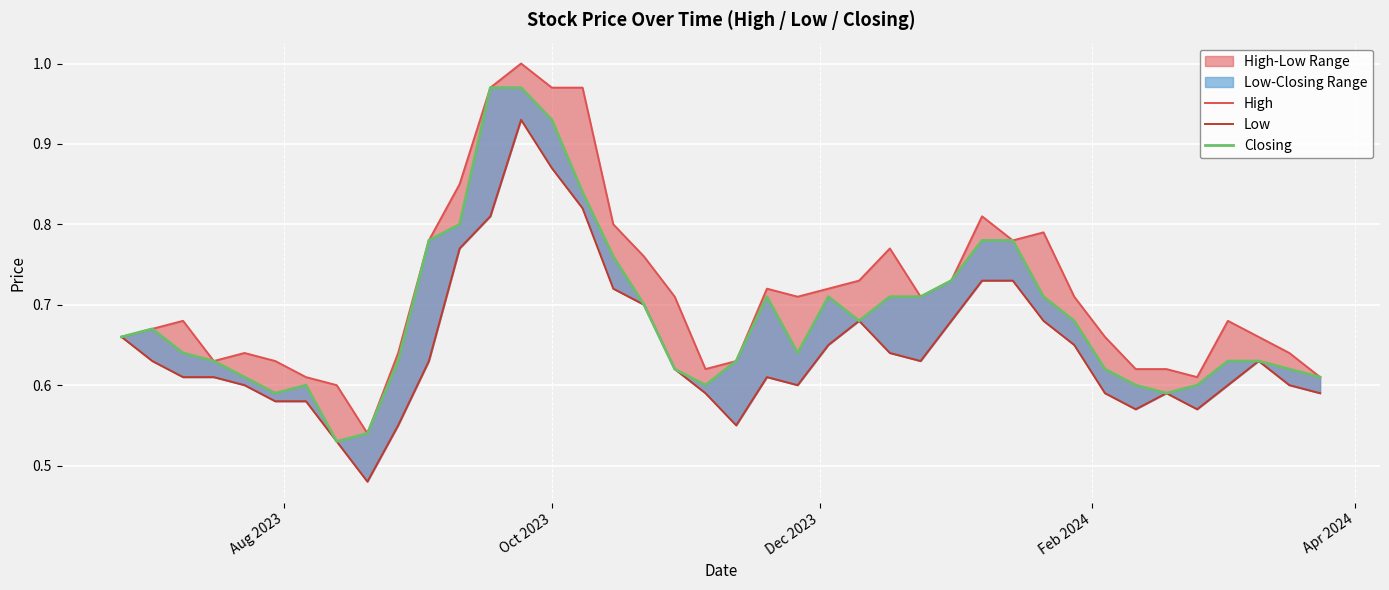

True or false: Low has a value of 0.2 at 10.

False